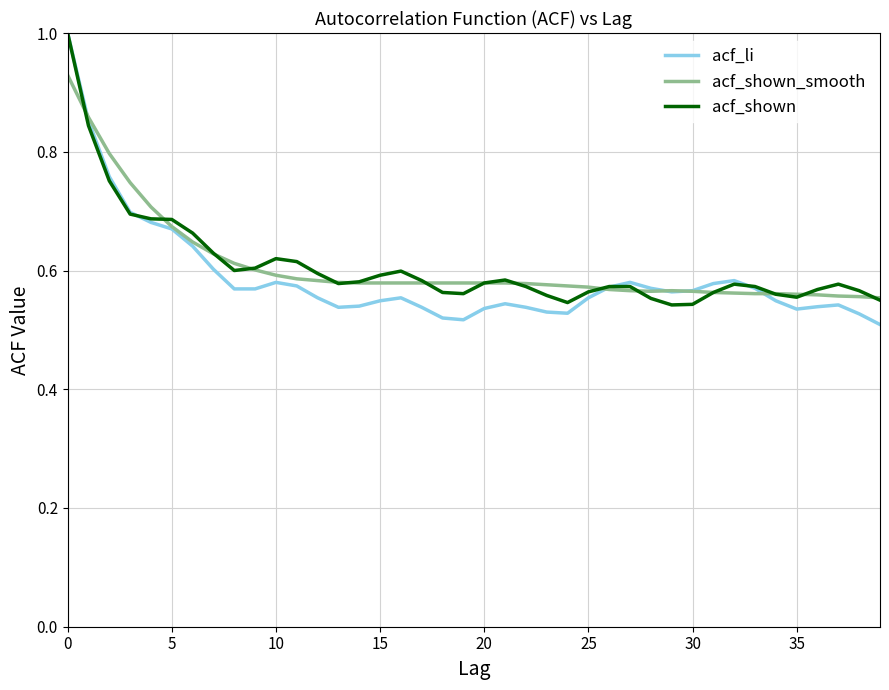

What is the maximum value shown in the chart?

1.0